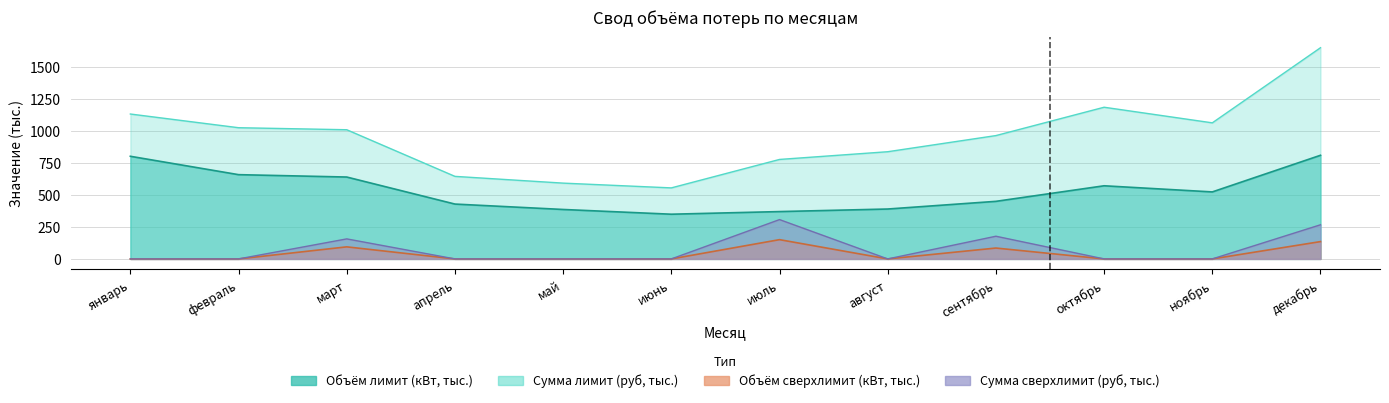

What is the lowest value of the Объём лимит (кВт) series?

349.4